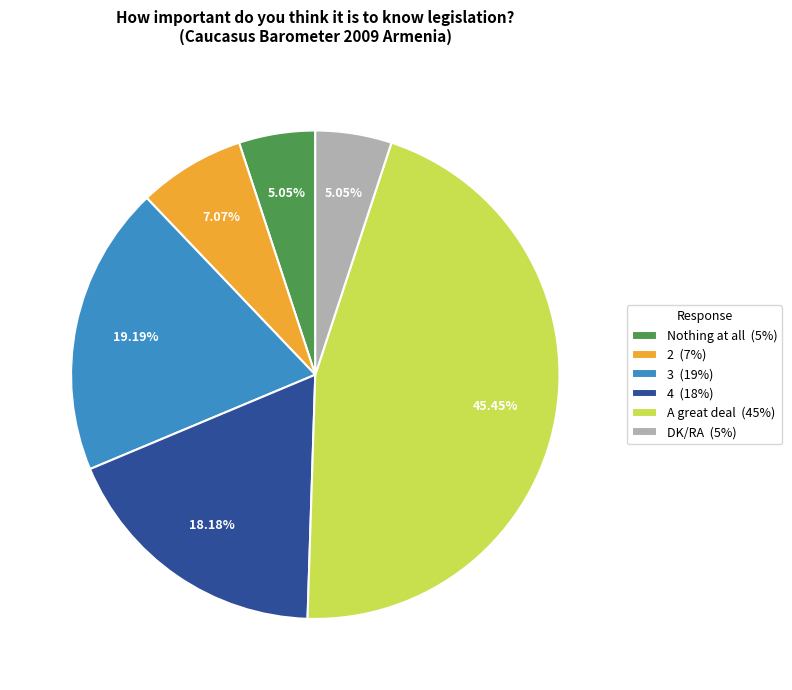

What percentage is the 3 slice, to the nearest percent?

19%